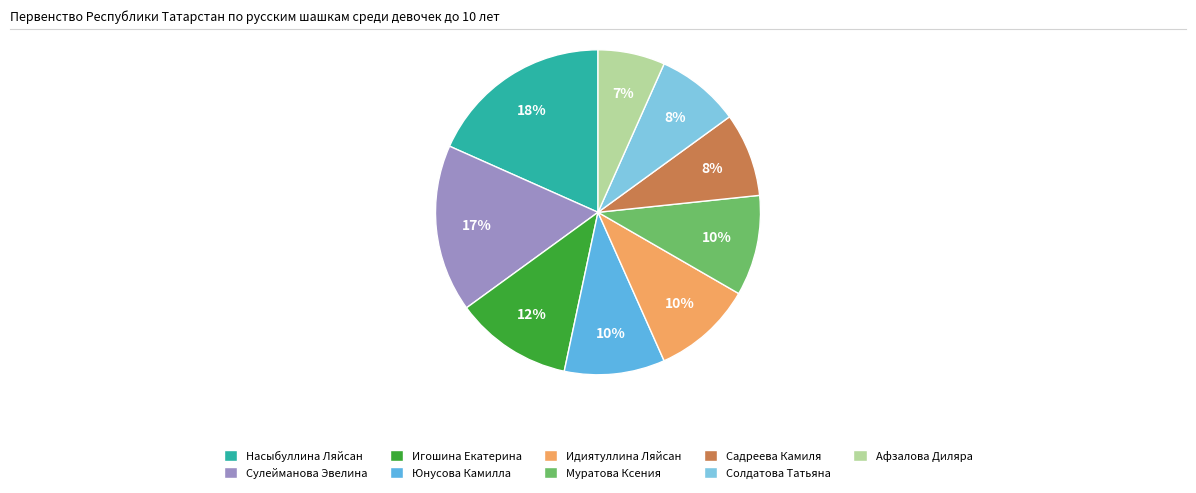

Approximately how many times larger is the value at Юнусова Камилла compared to Муратова Ксения?

1.0